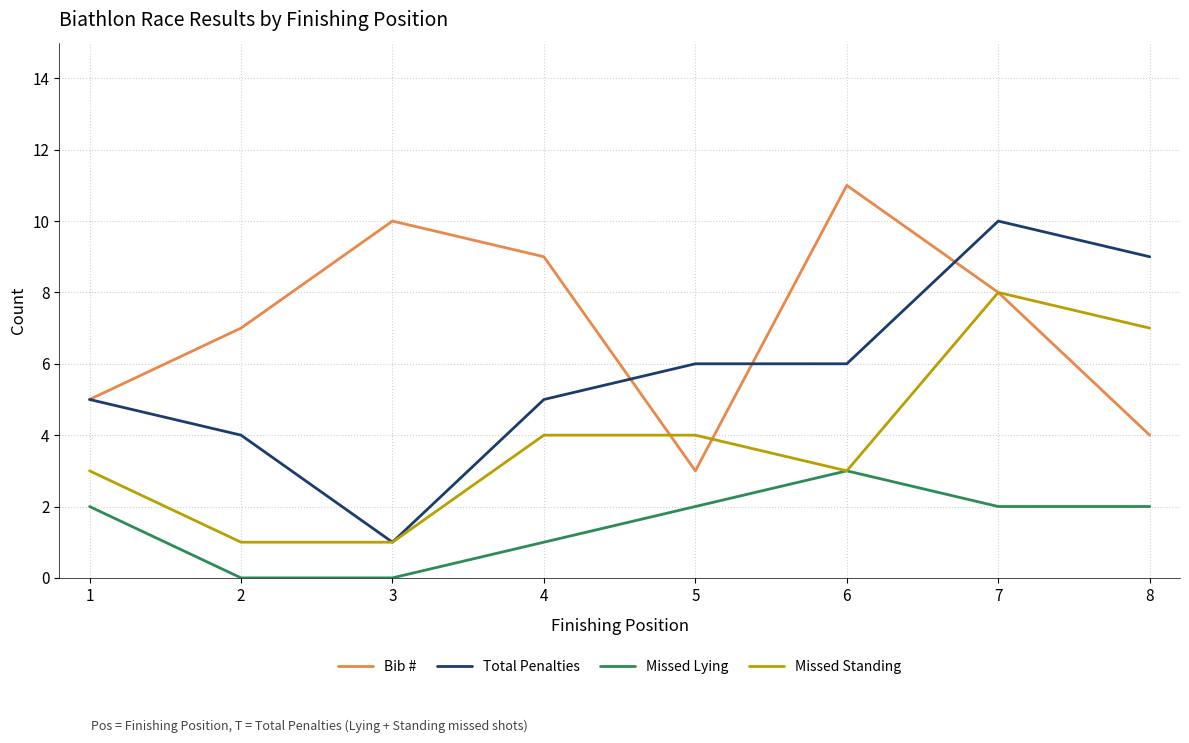

Count the number of categories in the chart.

8